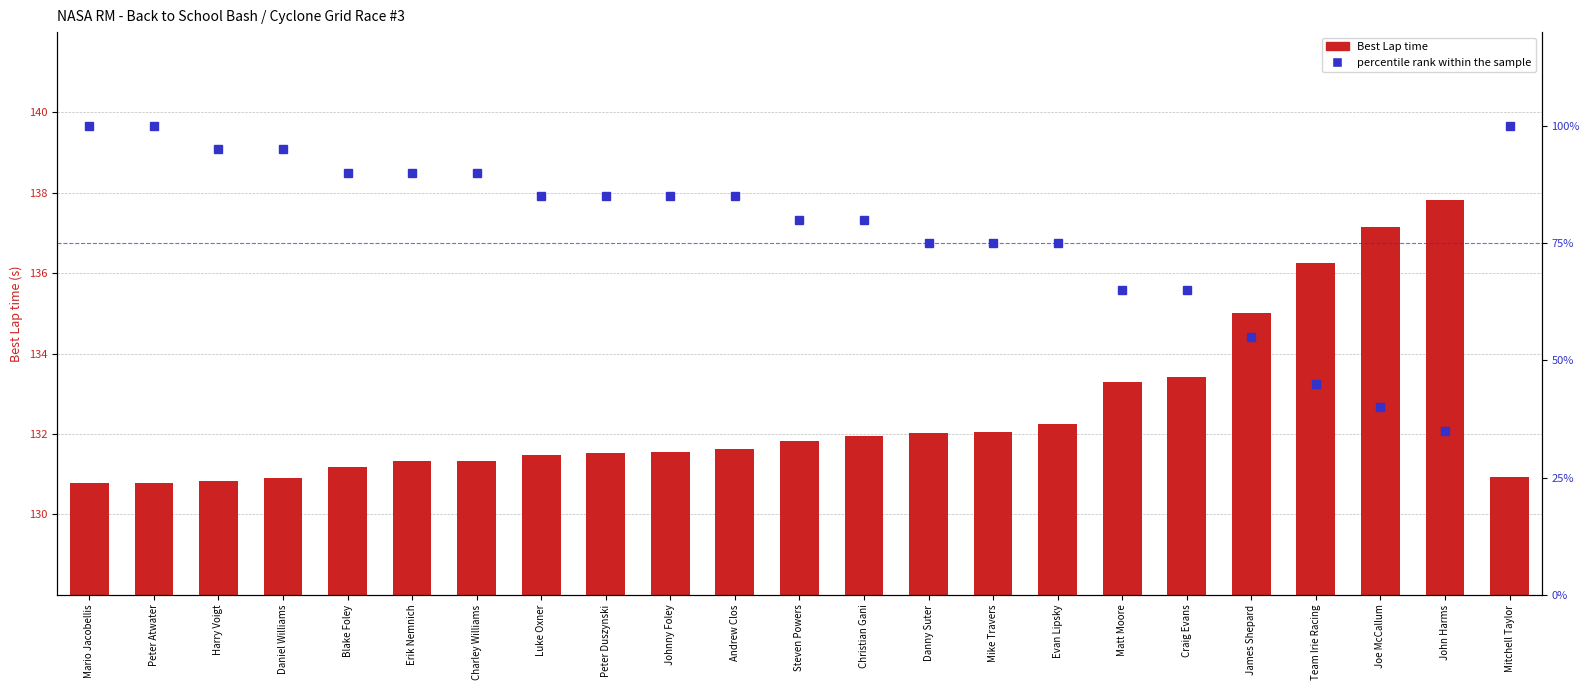

Which series changed the most between Mario Jacobellis and Craig Evans?

percentile rank within the sample